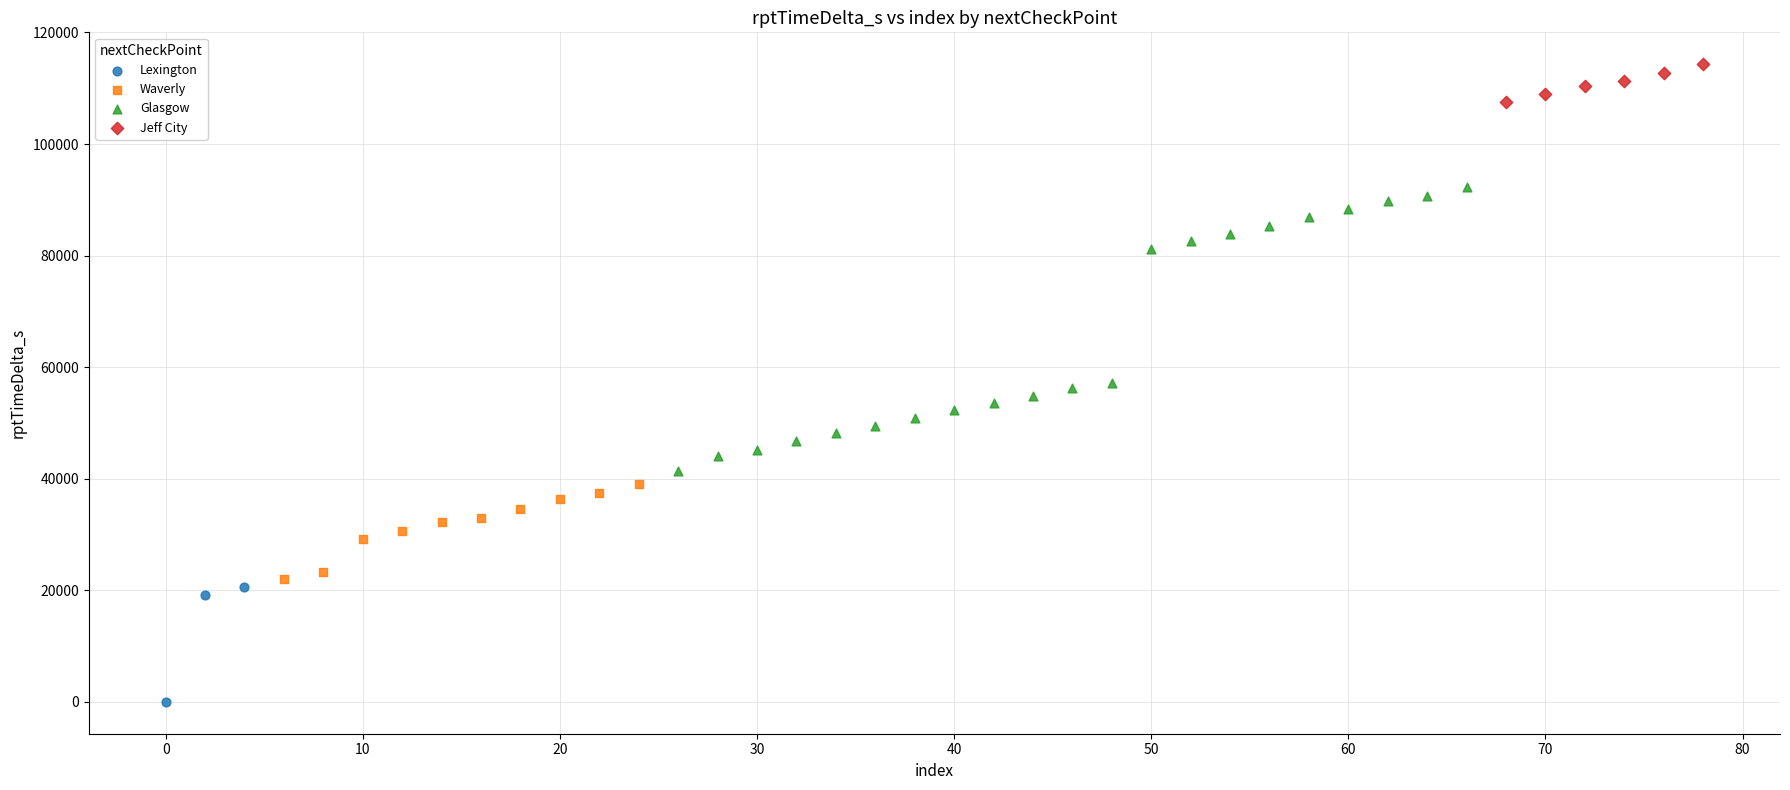

Which series has the largest Y range (max minus min)?

Glasgow